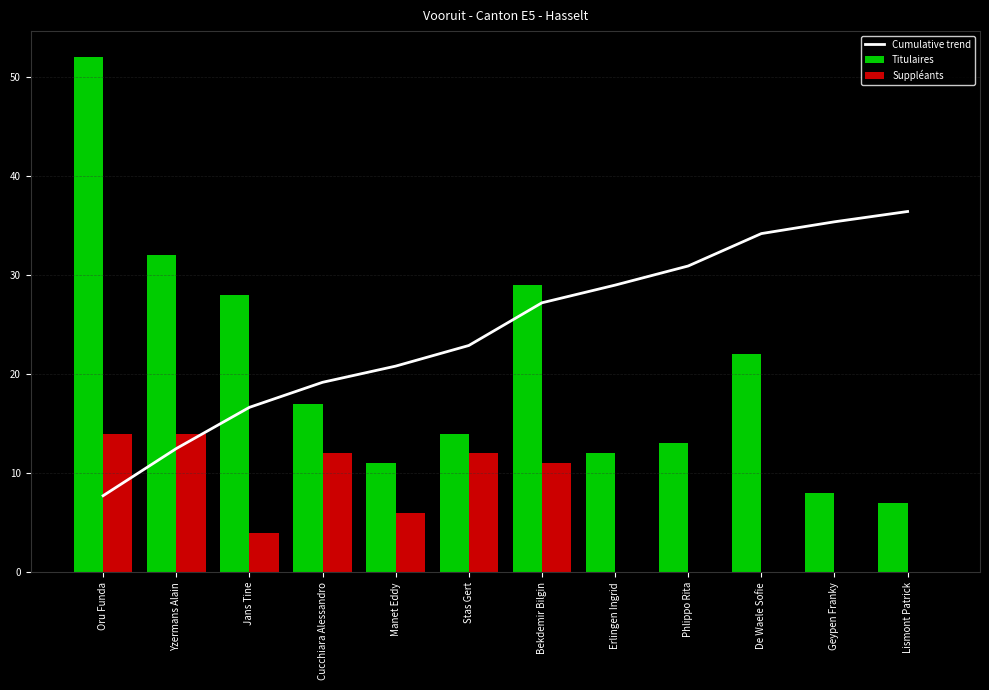

What are all the series names shown in the legend?

Cumulative trend, Titulaires, Suppléants